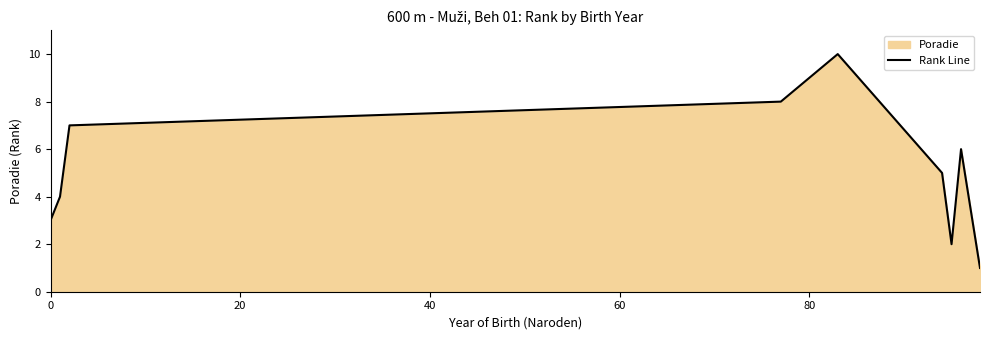

The value at 0 is 3. True or false?

True